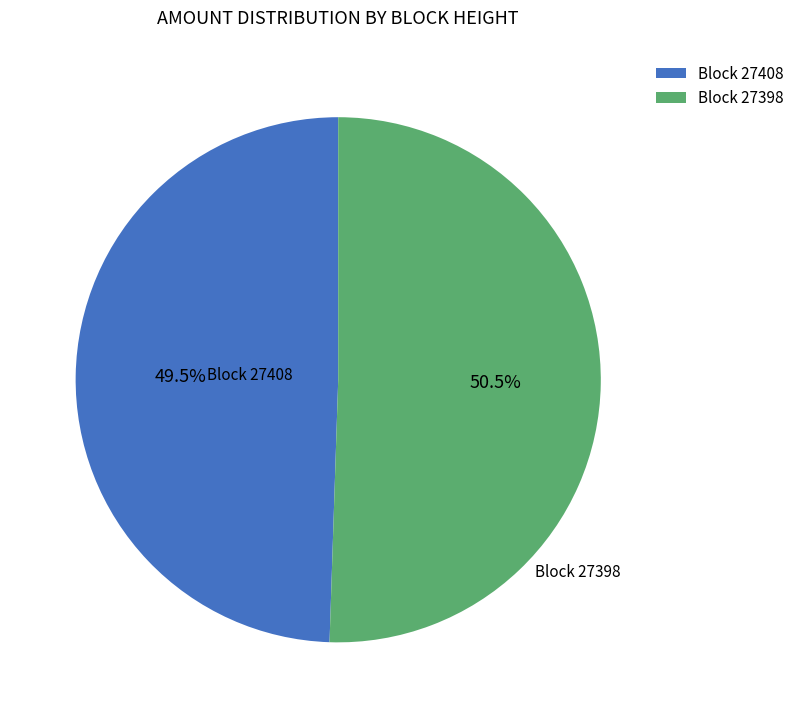

What is the majority slice?

Block 27398